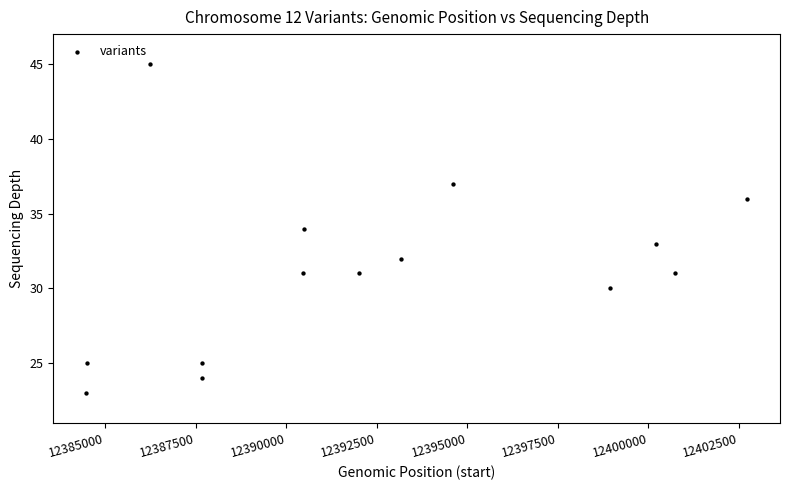

What is the range of X values (max minus min)?

18240